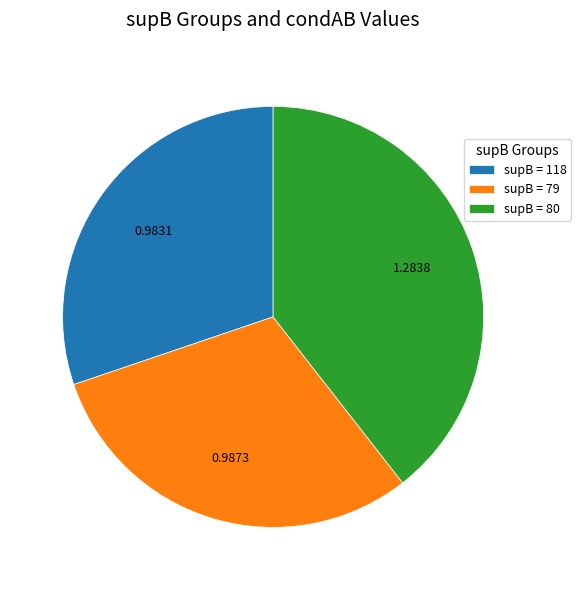

Does any single category account for the majority?

No